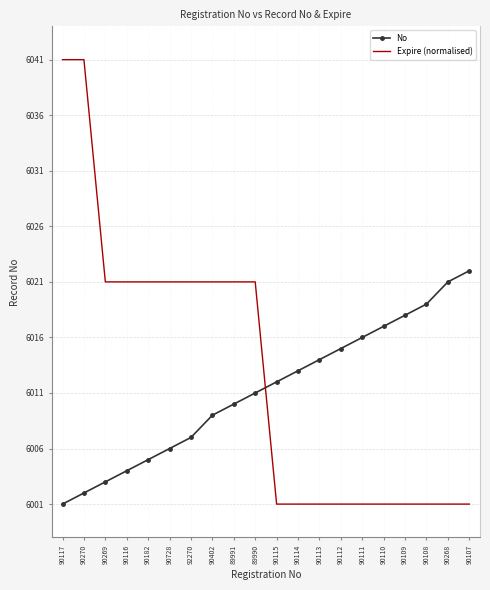

What is the total value across all series at 90113?

12015.0